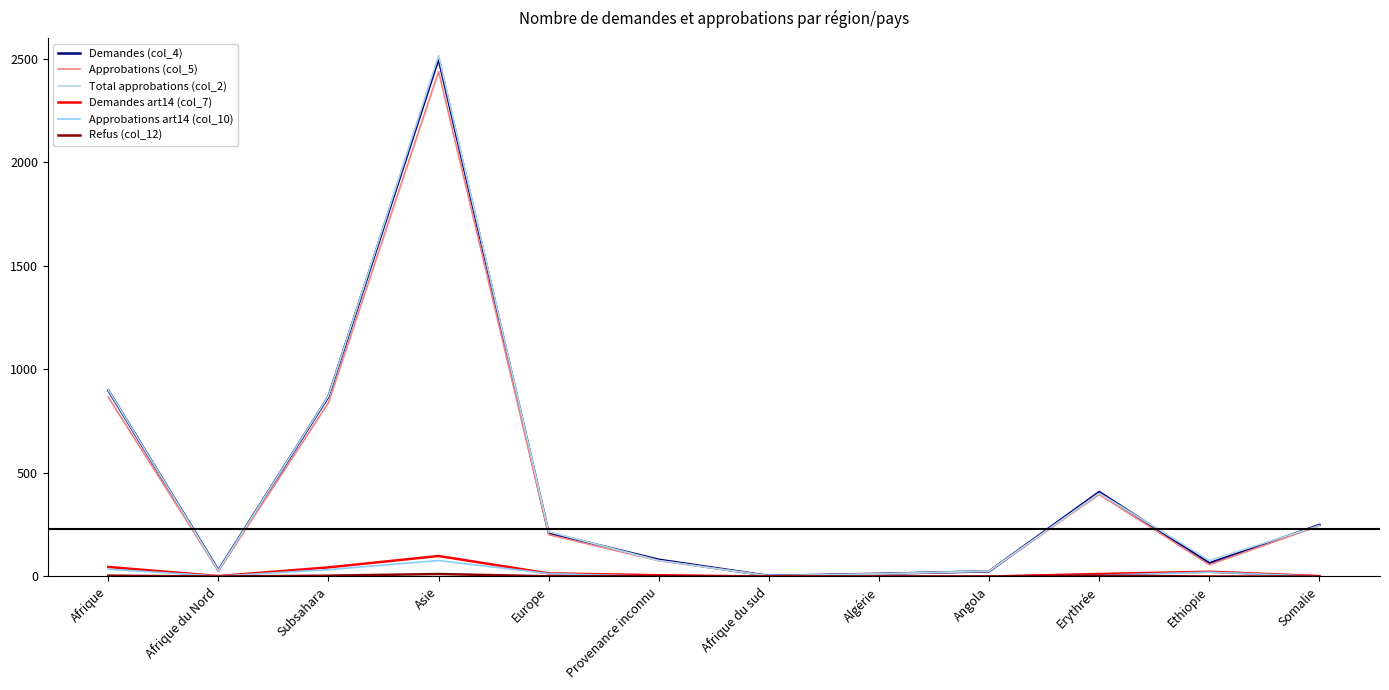

At which category does the chart reach its peak across all series?

Asie